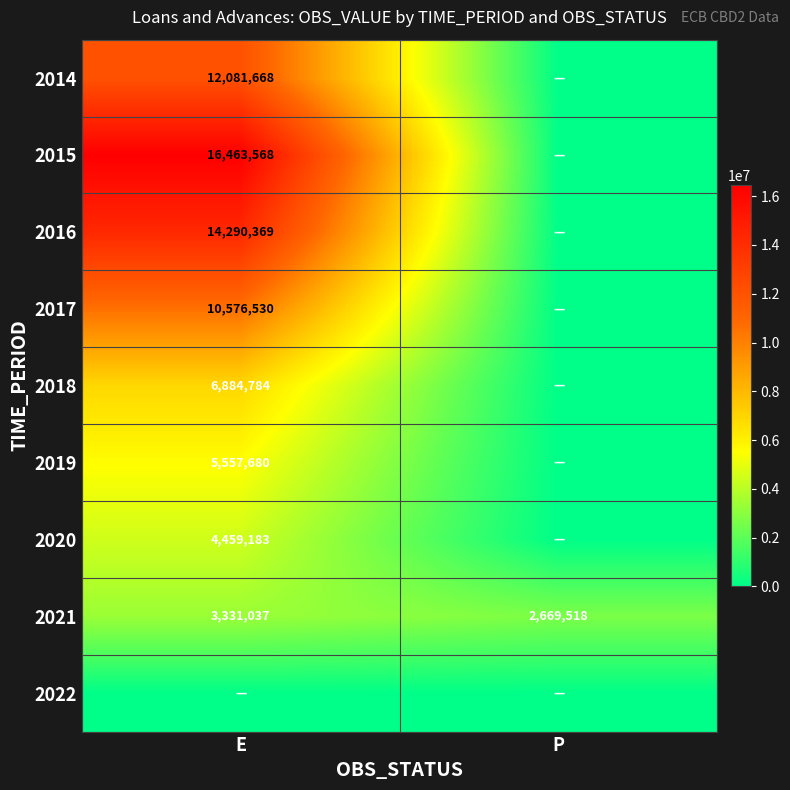

True or false: 2021 has a value of 1413491.4 at P.

False